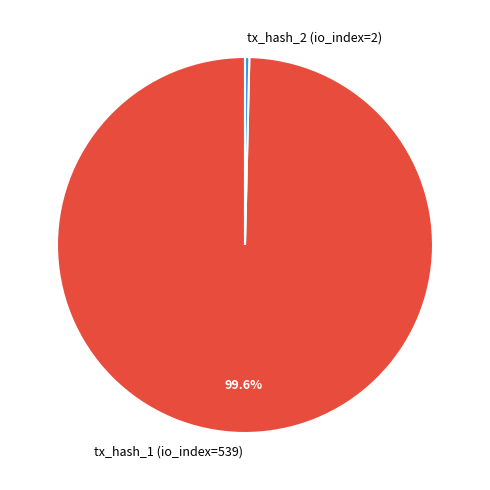

How many slices are in this pie chart?

2